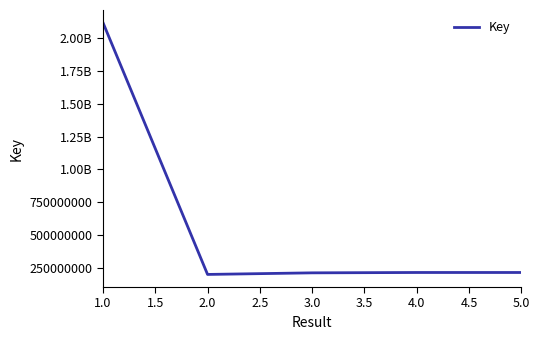

Does the chart have visible grid lines?

No